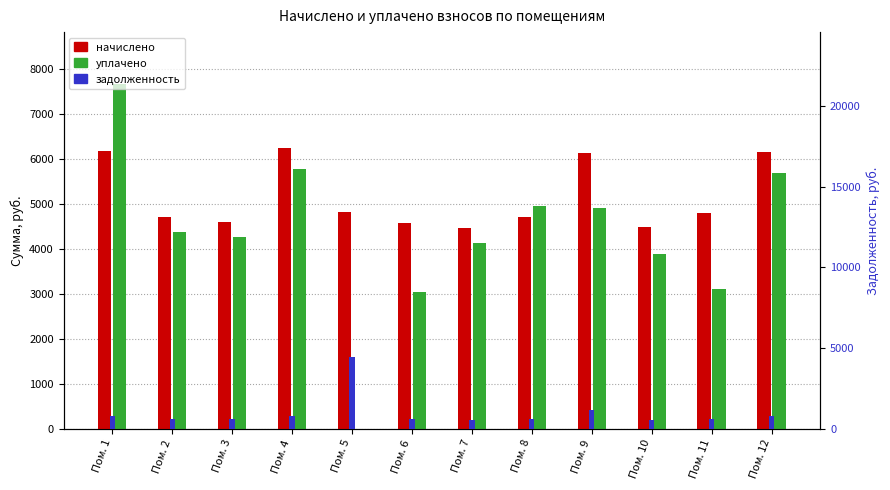

List the series in order of their peak value, lowest first.

задолженность, начислено, уплачено